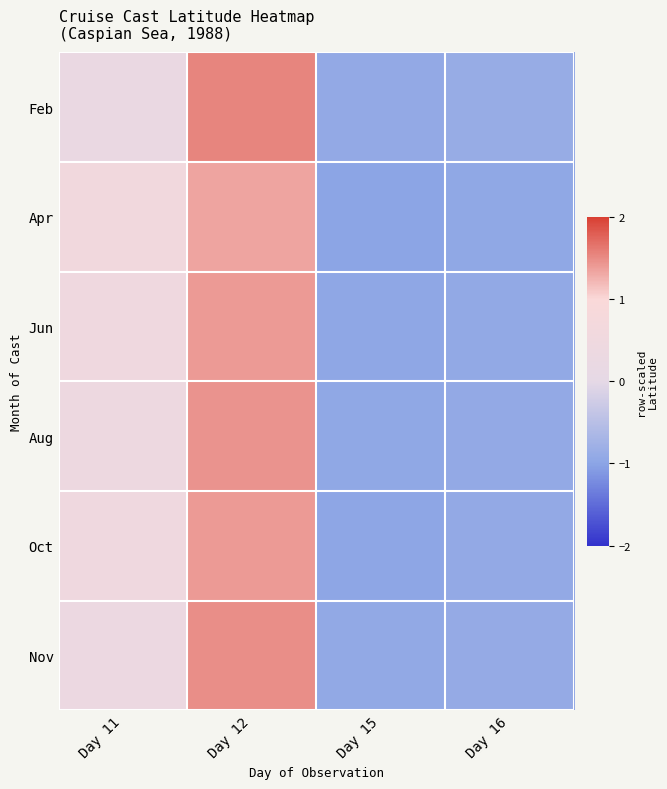

What is the minimum value shown in the chart?

-1.0